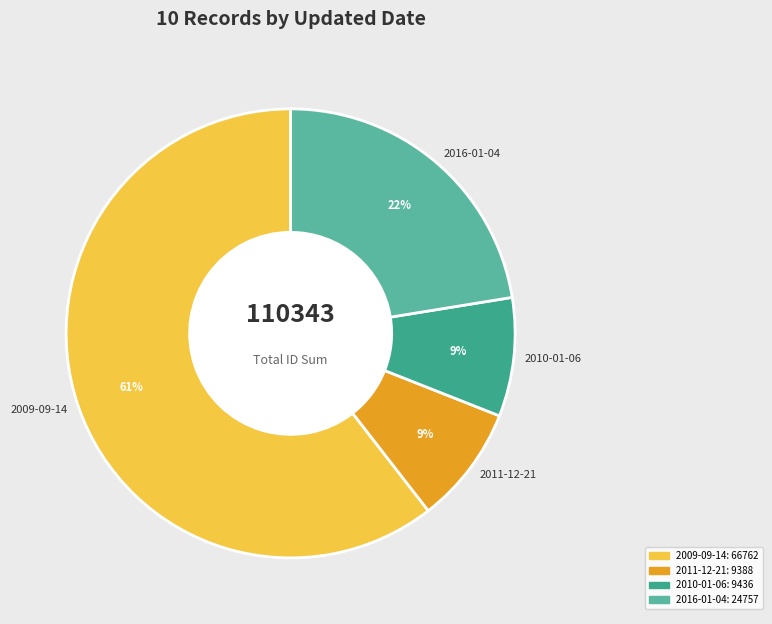

To the nearest percent, what is the average slice percentage?

25%